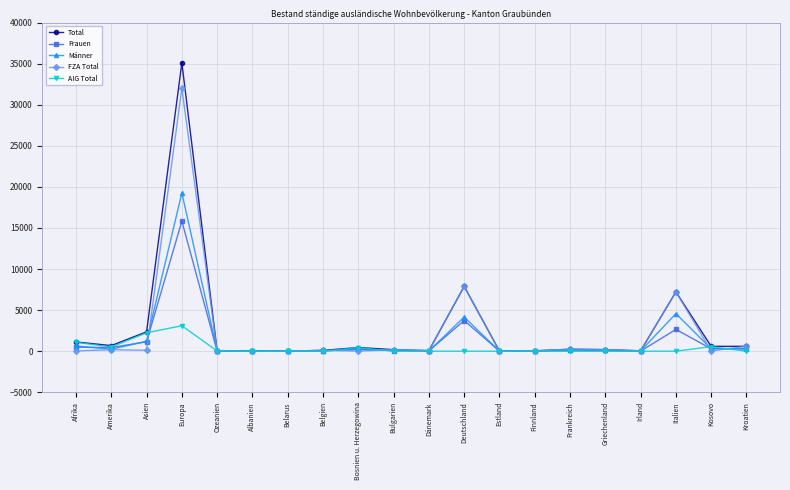

What position from the left is Belarus?

7